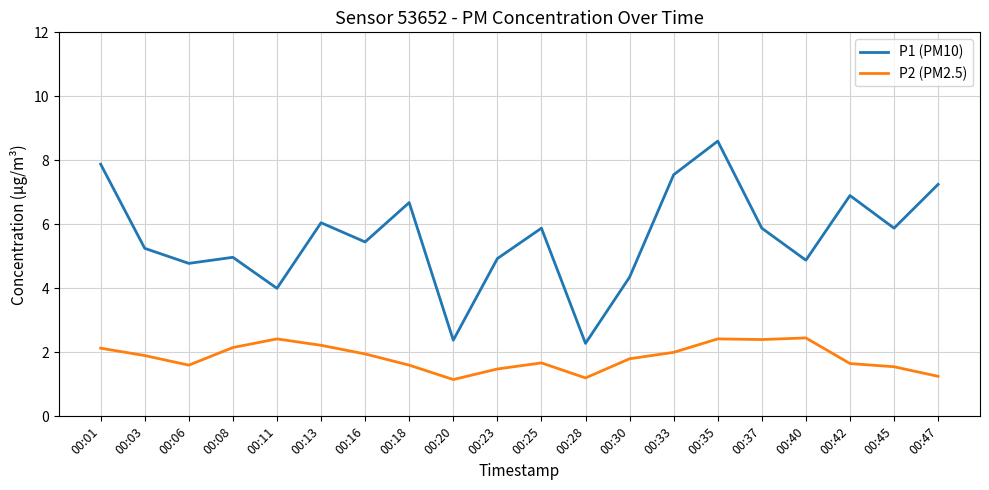

List the series in order of their overall mean, highest first.

P1 (PM10), P2 (PM2.5)